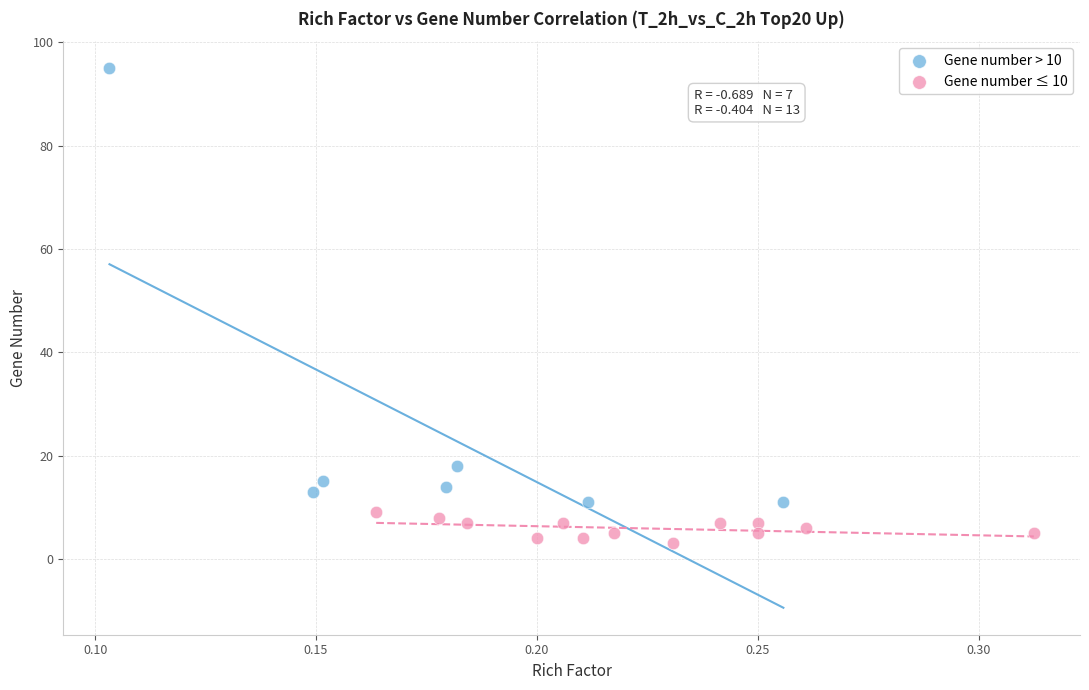

Which series contains the highest Y value?

Gene number > 10